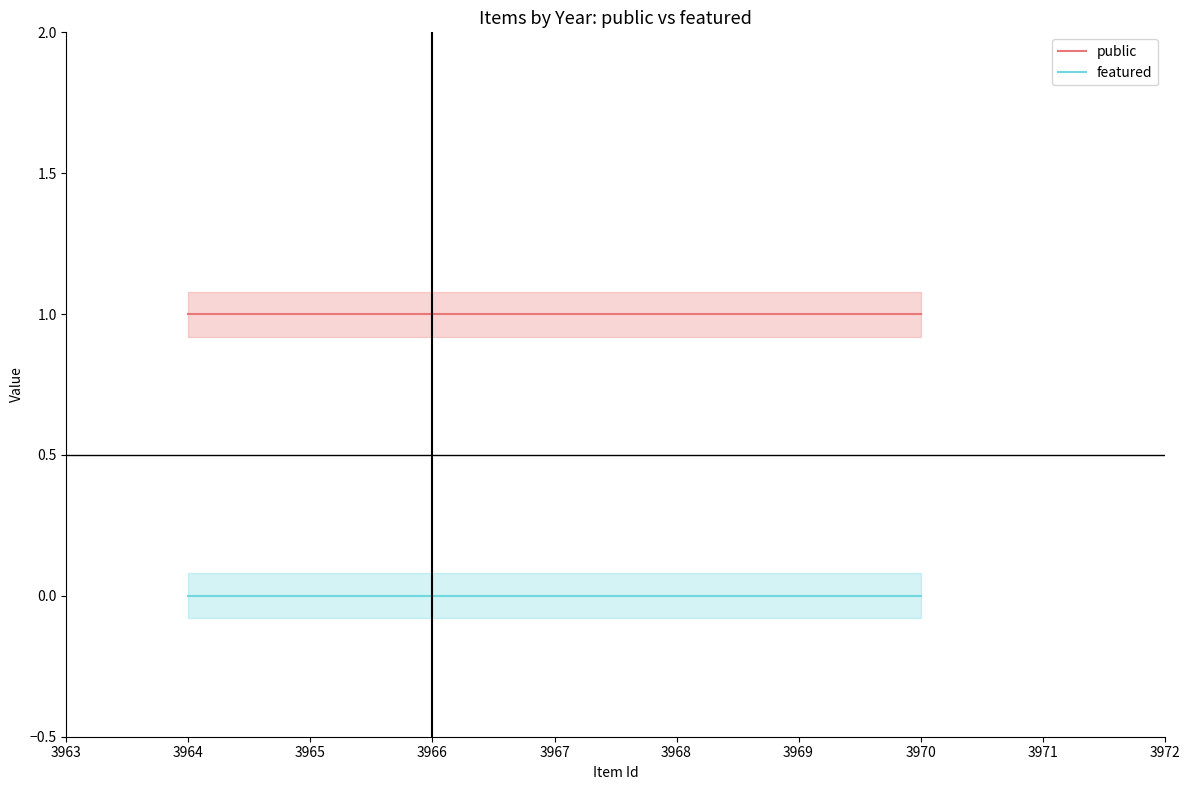

True or false: public has a value of 2 at 3964.

False